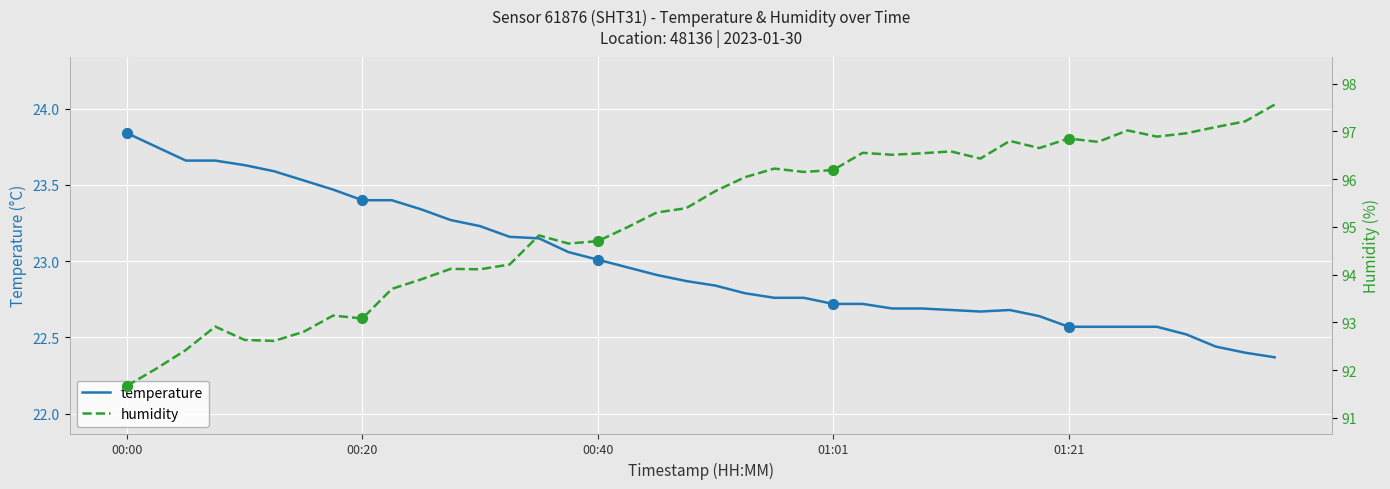

What is the total value across all series at 36?

119.5